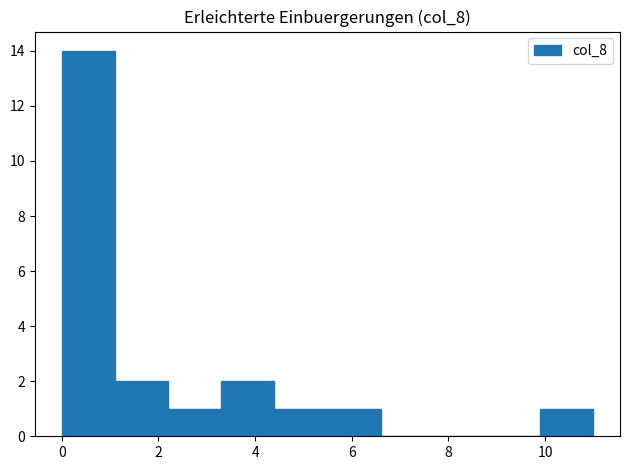

Reading left to right, transcribe this chart: for each bar, give the range it covers on the x-axis and its height. Neither the bar edges nor the heights are printed on the chart, so give them approximately, as read against the axes.

0.0 to 1.1: 14
1.1 to 2.2: 2
2.2 to 3.3: 1
3.3 to 4.4: 2
4.4 to 5.5: 1
5.5 to 6.6: 1
6.6 to 7.7: 0
7.7 to 8.8: 0
8.8 to 9.9: 0
9.9 to 11.0: 1